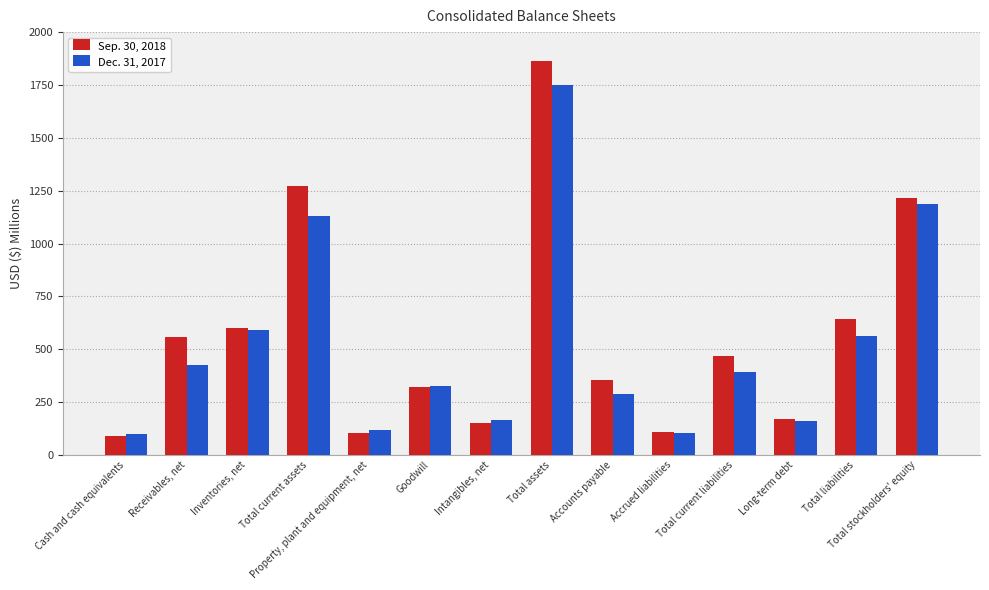

At Total current liabilities, list the series in order from largest to smallest.

Sep. 30, 2018, Dec. 31, 2017